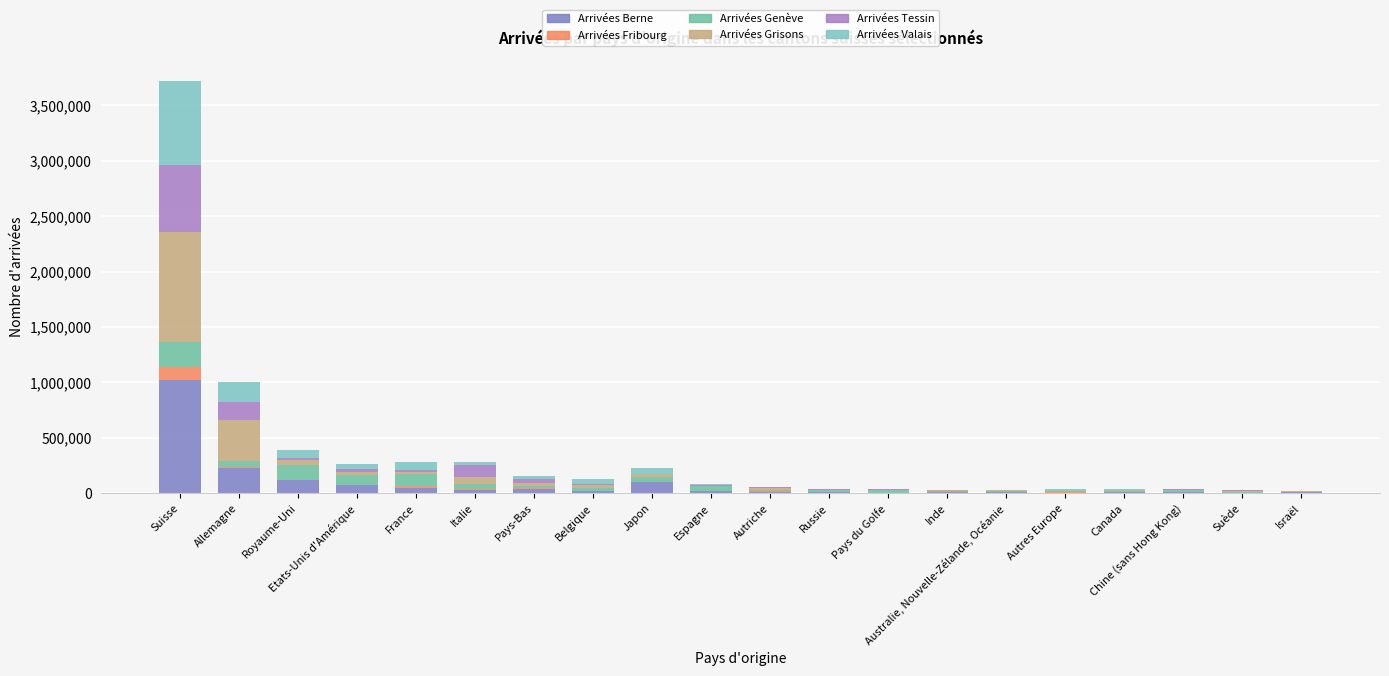

The Arrivées Berne series shows 103792 at Japon. True or false?

True